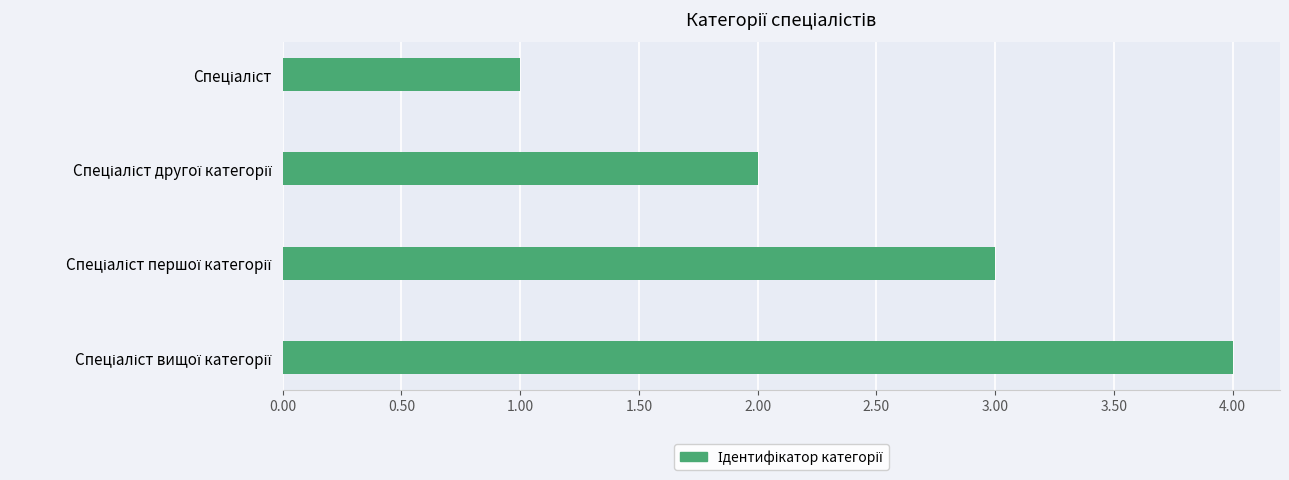

What is the greatest value displayed?

4